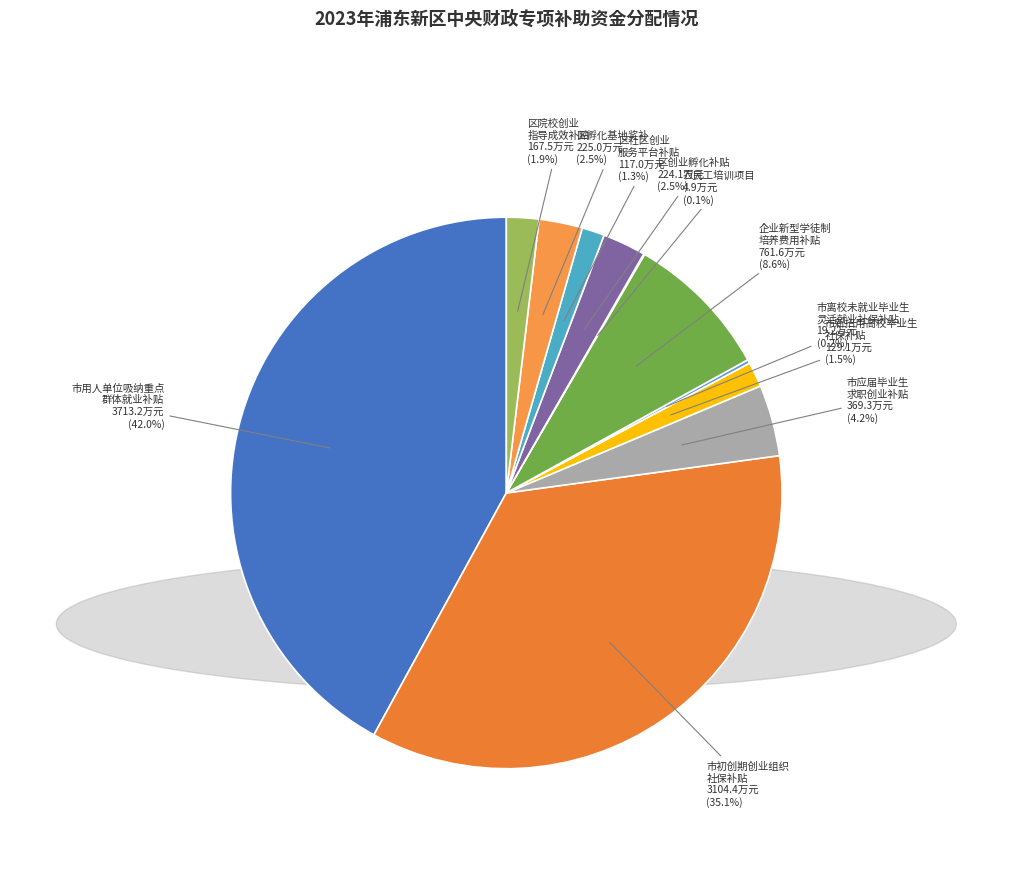

How many slices are in this pie chart?

11